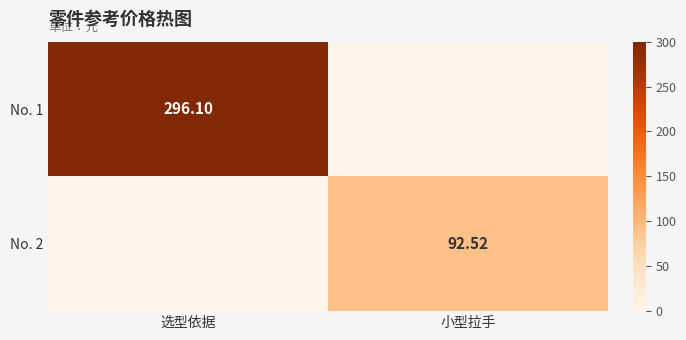

How many data points does each series have?

2